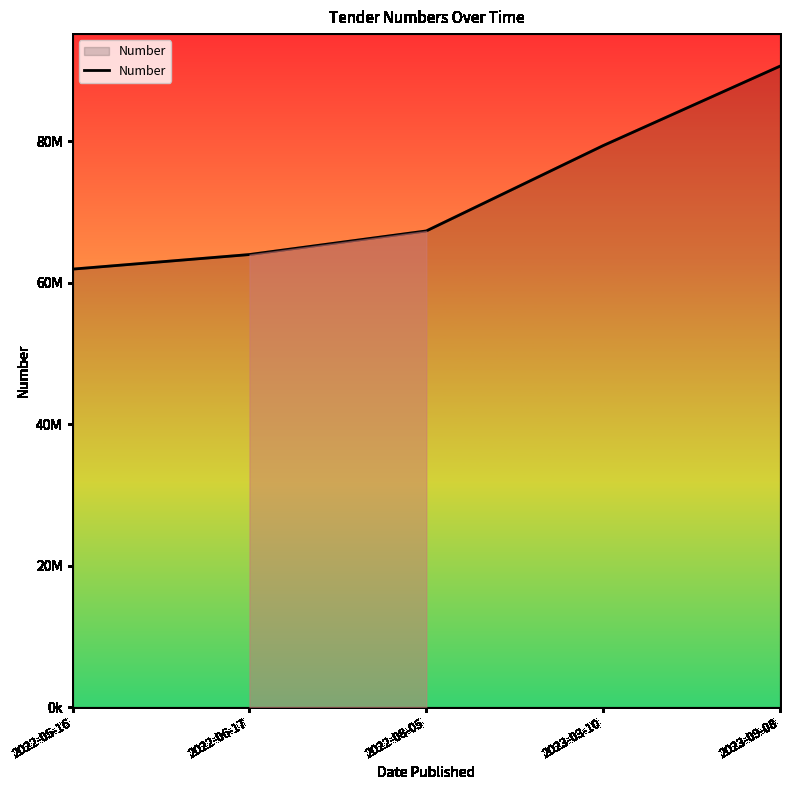

Is this an area chart (filled region under the line)?

Yes